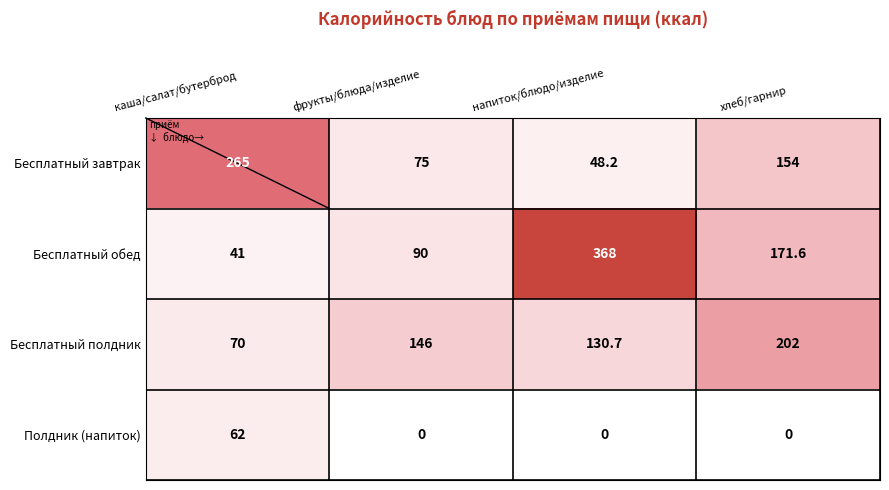

Count the number of categories in the chart.

4